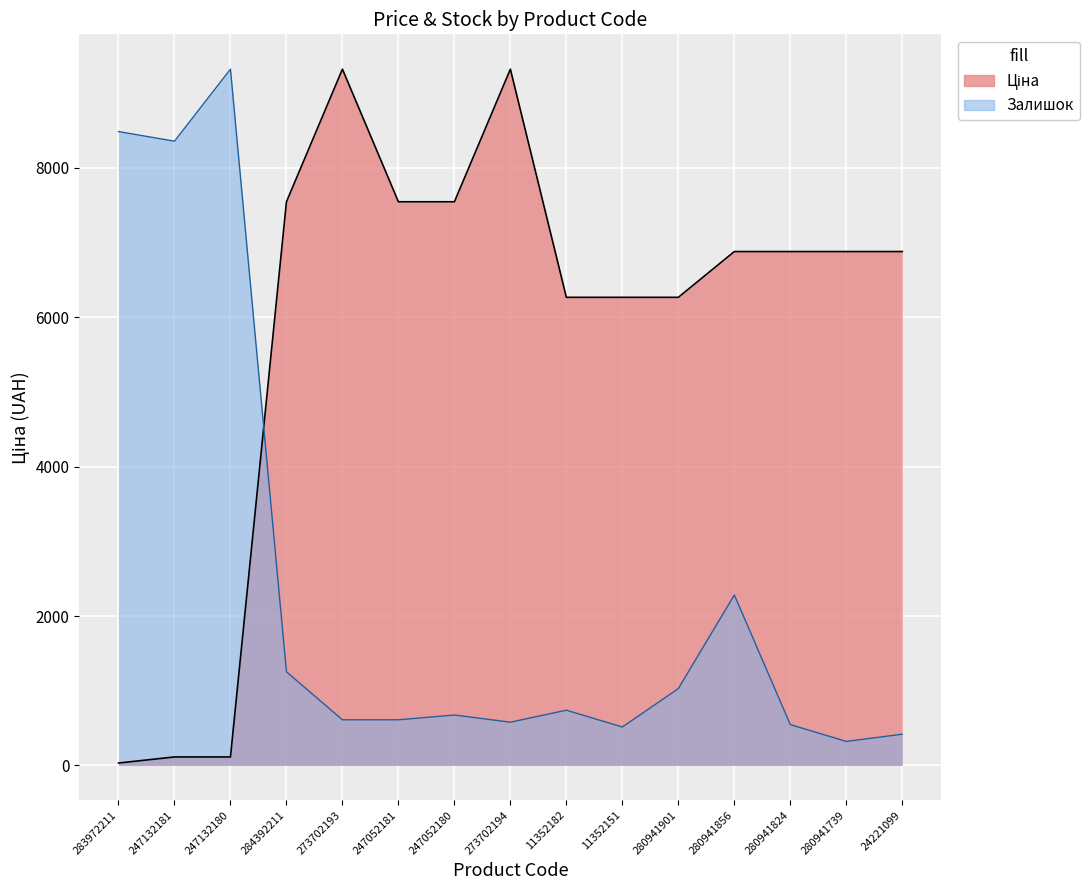

How many times do Залишок and Ціна cross each other?

1